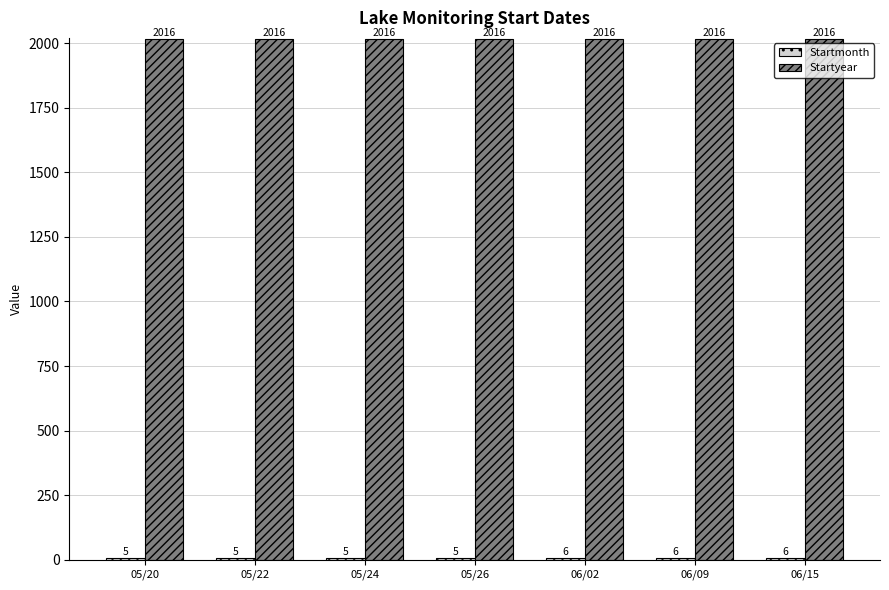

What is the average value of the Startyear series?

2016